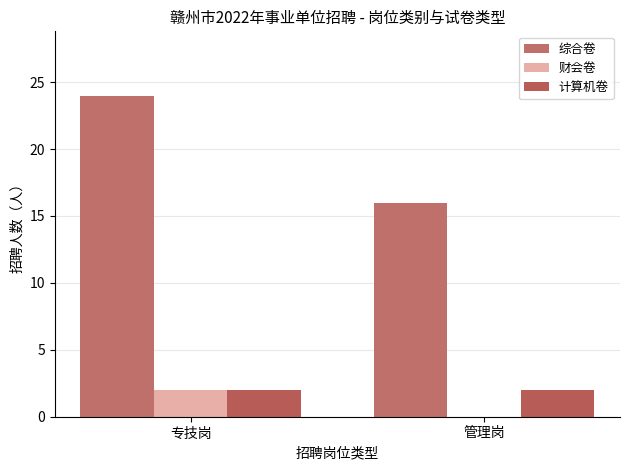

How many groups of bars are there?

2